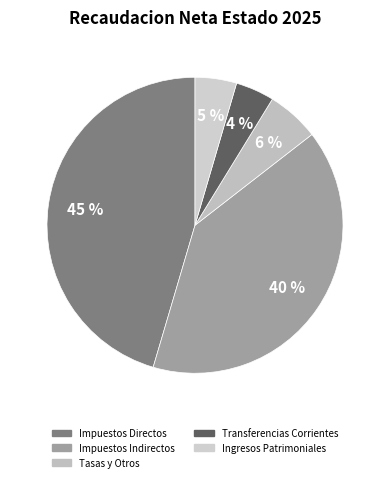

What is the largest slice in the pie chart?

Impuestos Directos